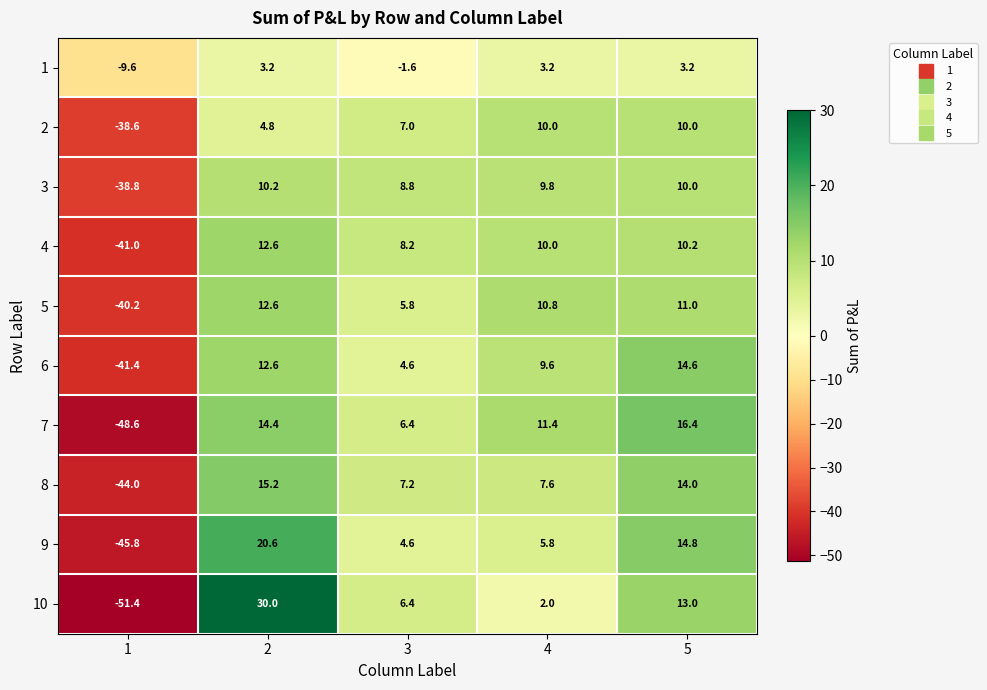

What is the minimum value for 4?

-41.0